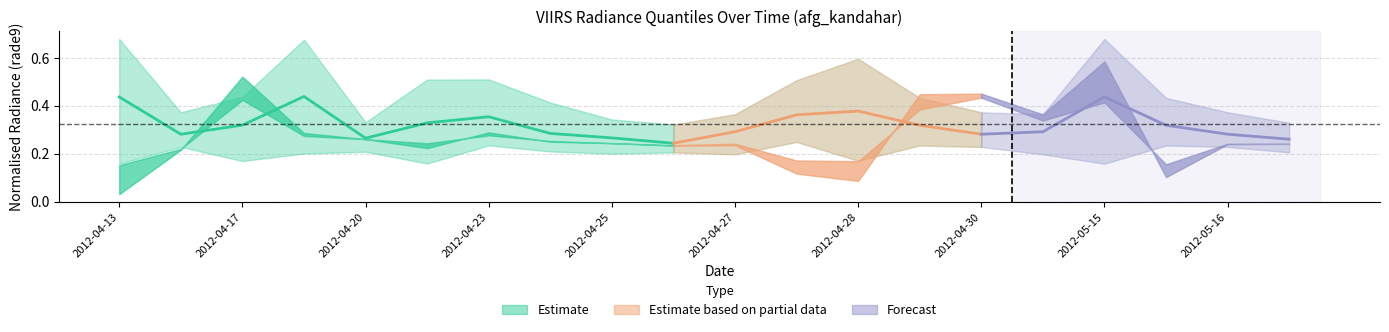

What is the minimum value shown in the chart?

0.2